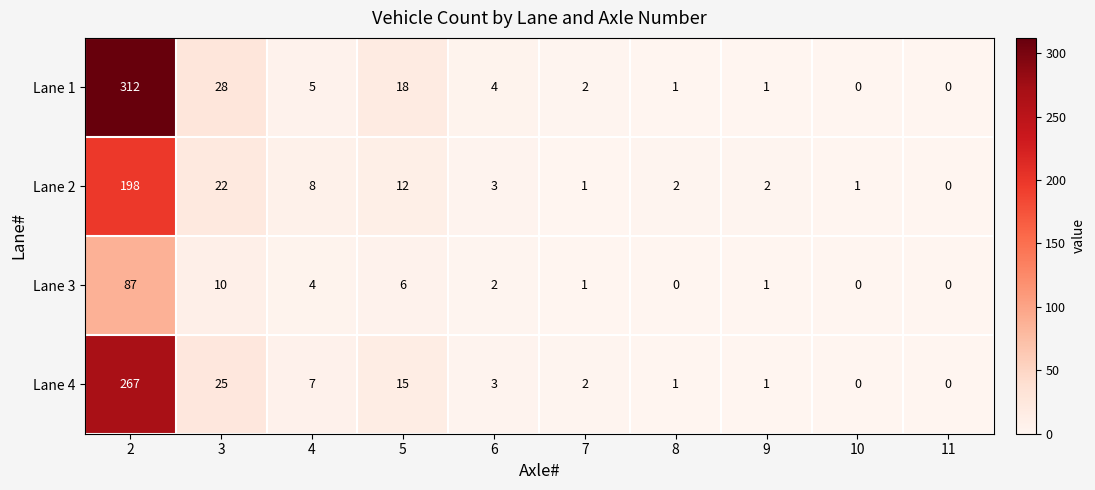

True or false: Lane 4 has a value of 452 at 2.

False